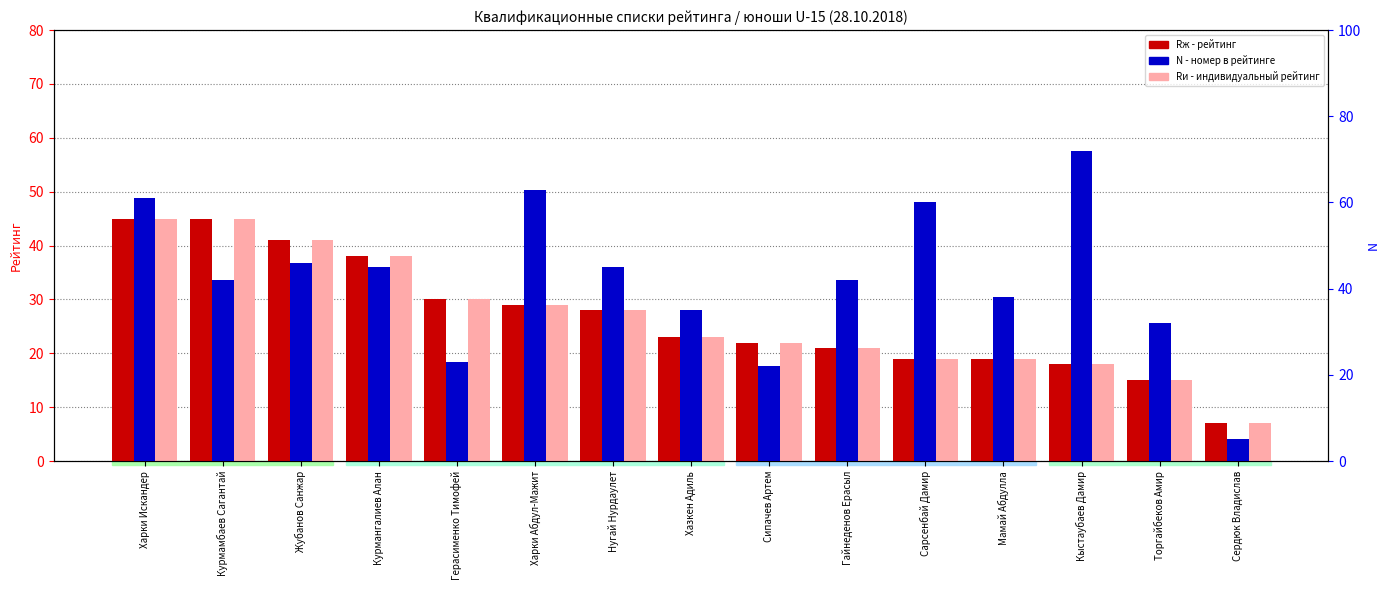

Reading left to right, extract all data points from this chart.

Rж (рейтинг жен.): 45	45	41	38	30	29	28	23	22	21	19	19	18	15	7
Rи (рейтинг инд.): 45	45	41	38	30	29	28	23	22	21	19	19	18	15	7
N (номер): 61	42	46	45	23	63	45	35	22	42	60	38	72	32	5